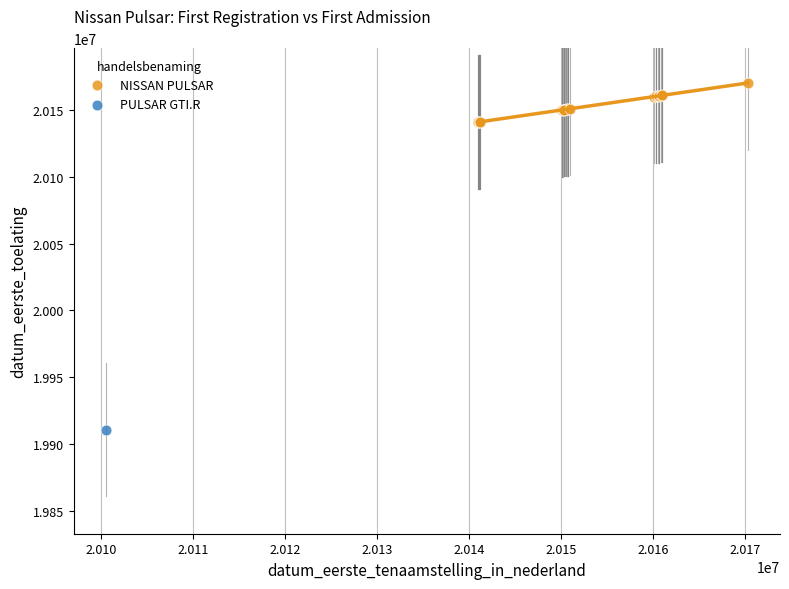

What are all the series names shown in the legend?

NISSAN PULSAR, PULSAR GTI.R